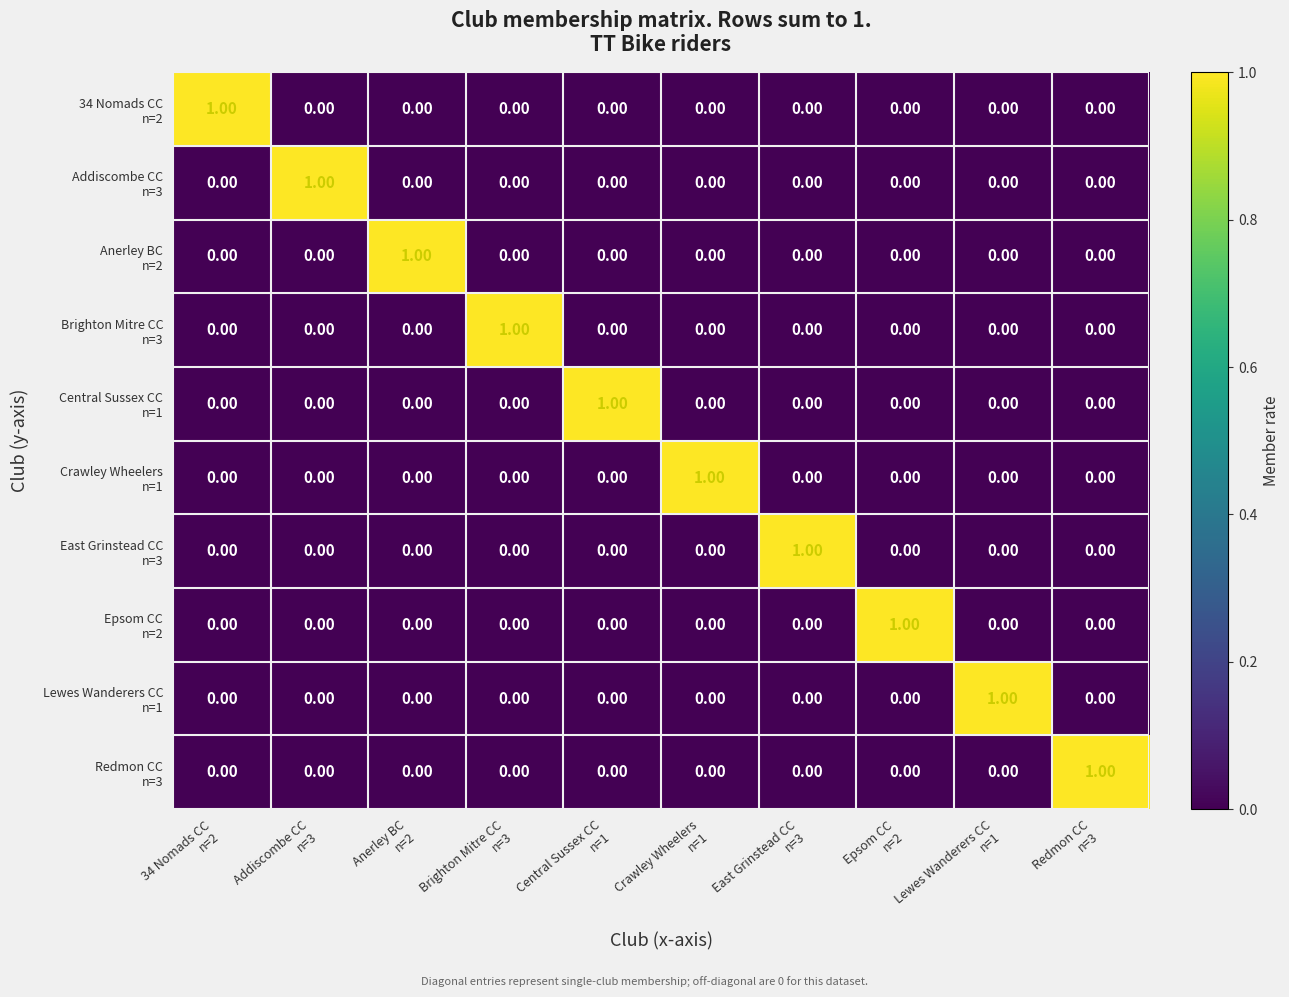

At how many categories does at least one series exceed 0?

10